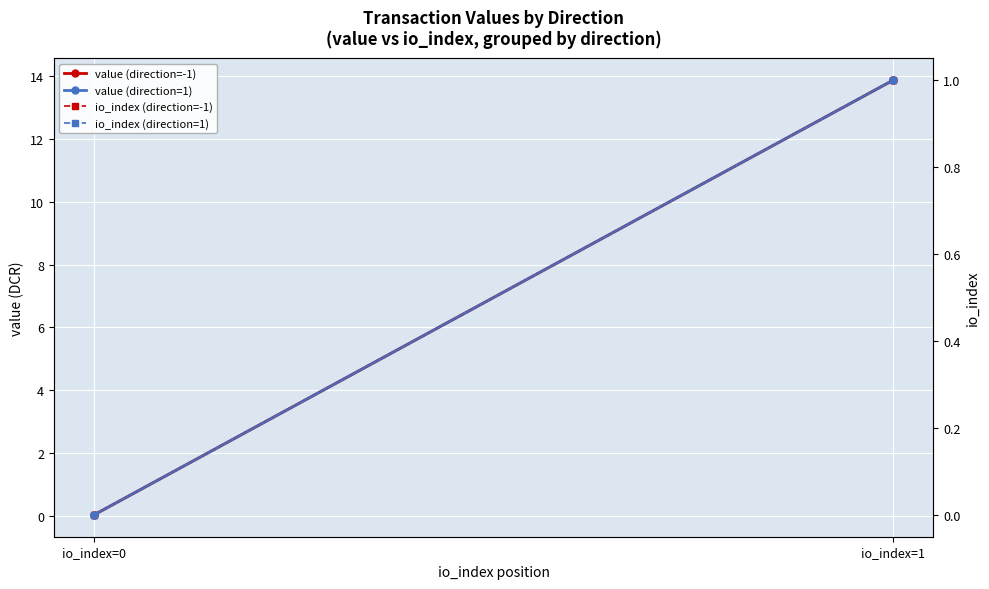

How many values in the io_index (direction=1) series are below 1?

1